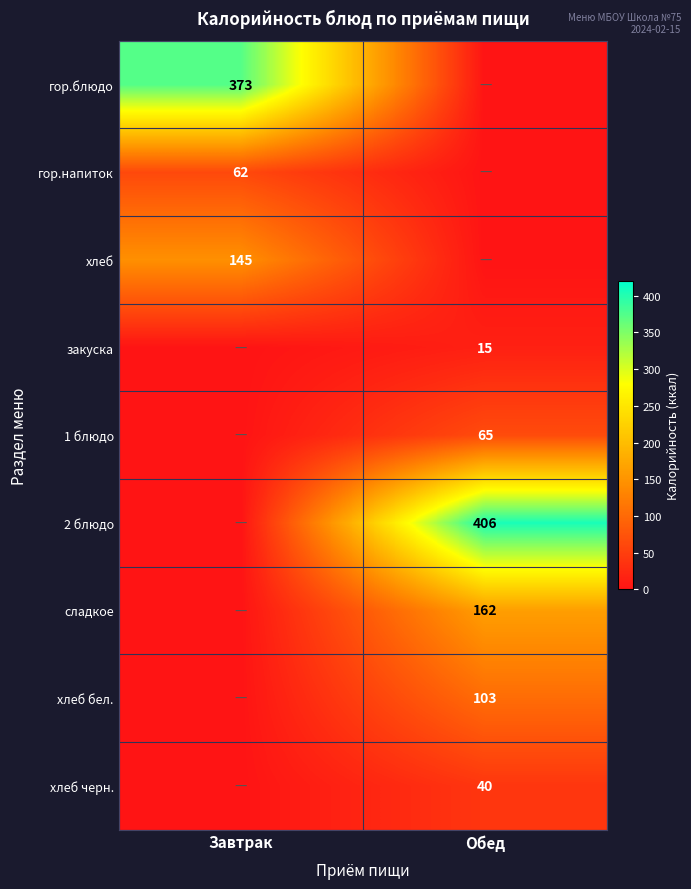

Is the value of 2 блюдо at Обед greater than the value of 1 блюдо at Обед?

Yes